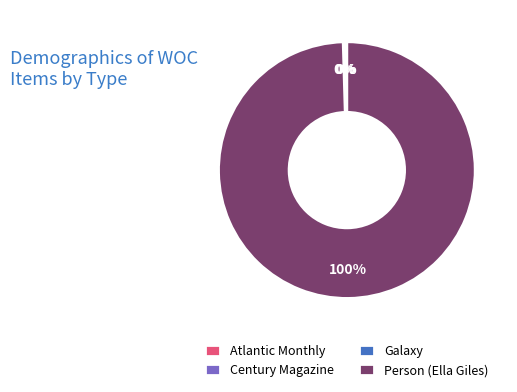

The Person (Ella Giles) slice represents 94% of the pie. True or false?

False